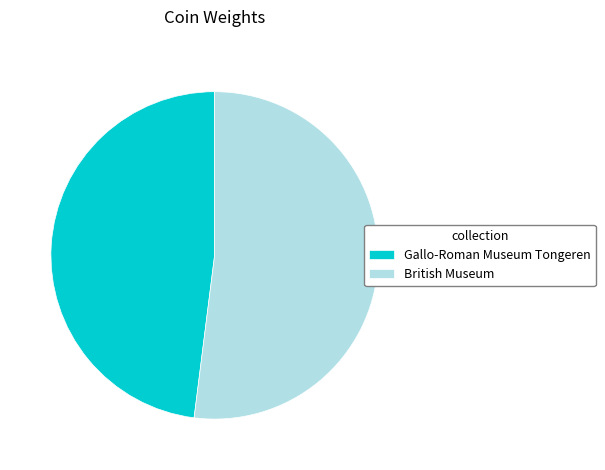

Rank the categories by value from highest to lowest.

British Museum, Gallo-Roman Museum Tongeren